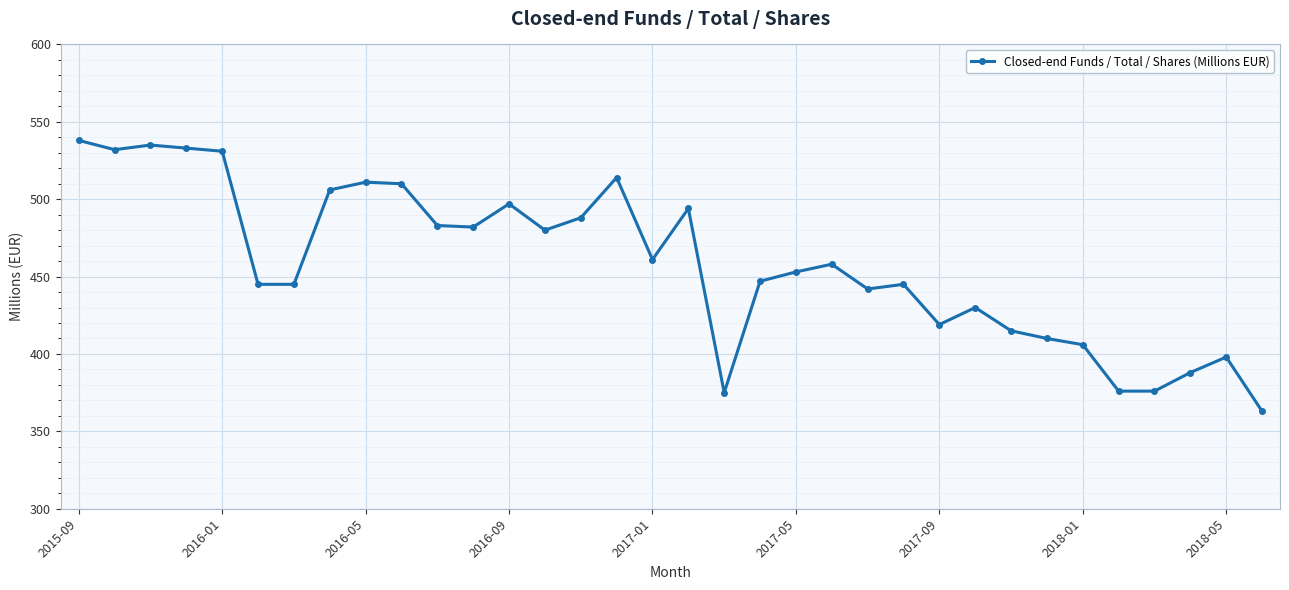

What is the value of the 30th point from the left?

376